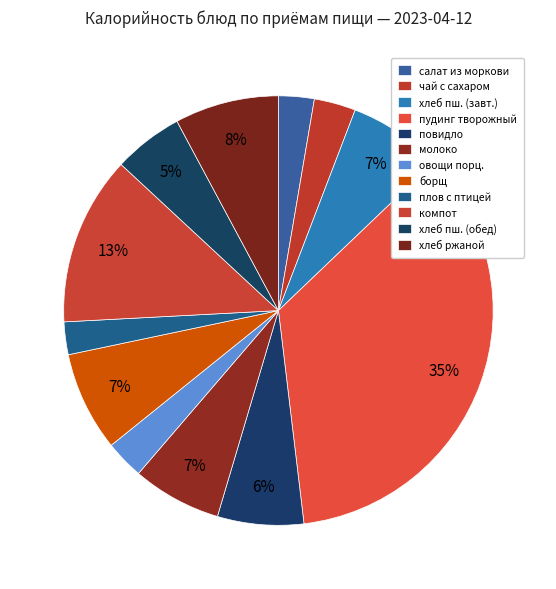

Count the number of slices in the pie.

12